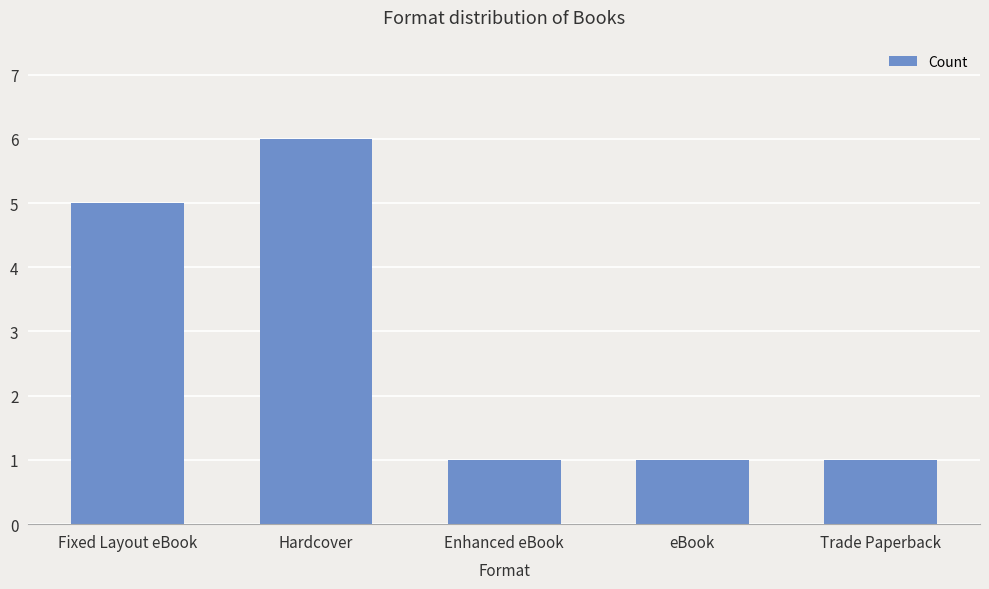

Is it true that the value at Trade Paperback is 1?

True